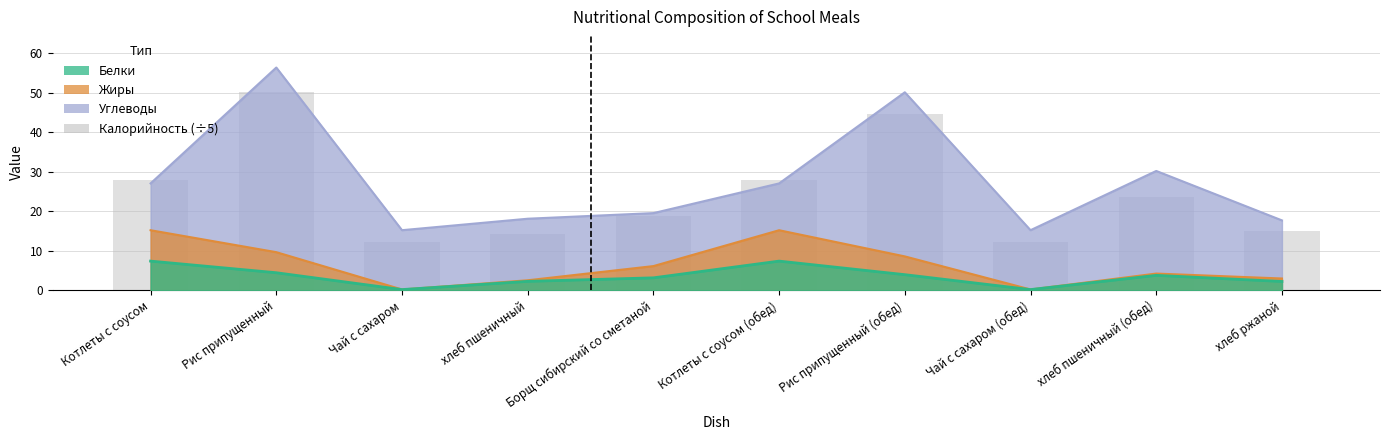

What is the average value?

24.6